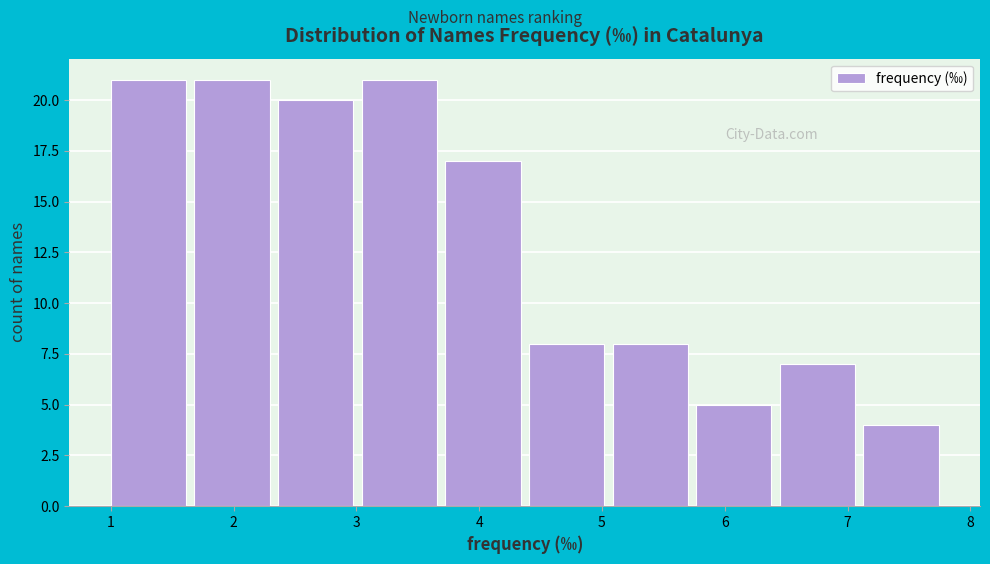

Reading left to right, list every bar in this chart as the range it spans on the x-axis followed by its height. Neither the bar edges nor the heights are printed on the chart, so give them approximately, as read against the axes.

1.0 to 1.7: 21
1.7 to 2.4: 21
2.4 to 3.0: 20
3.0 to 3.7: 21
3.7 to 4.4: 17
4.4 to 5.1: 8
5.1 to 5.8: 8
5.8 to 6.4: 5
6.4 to 7.1: 7
7.1 to 7.8: 4